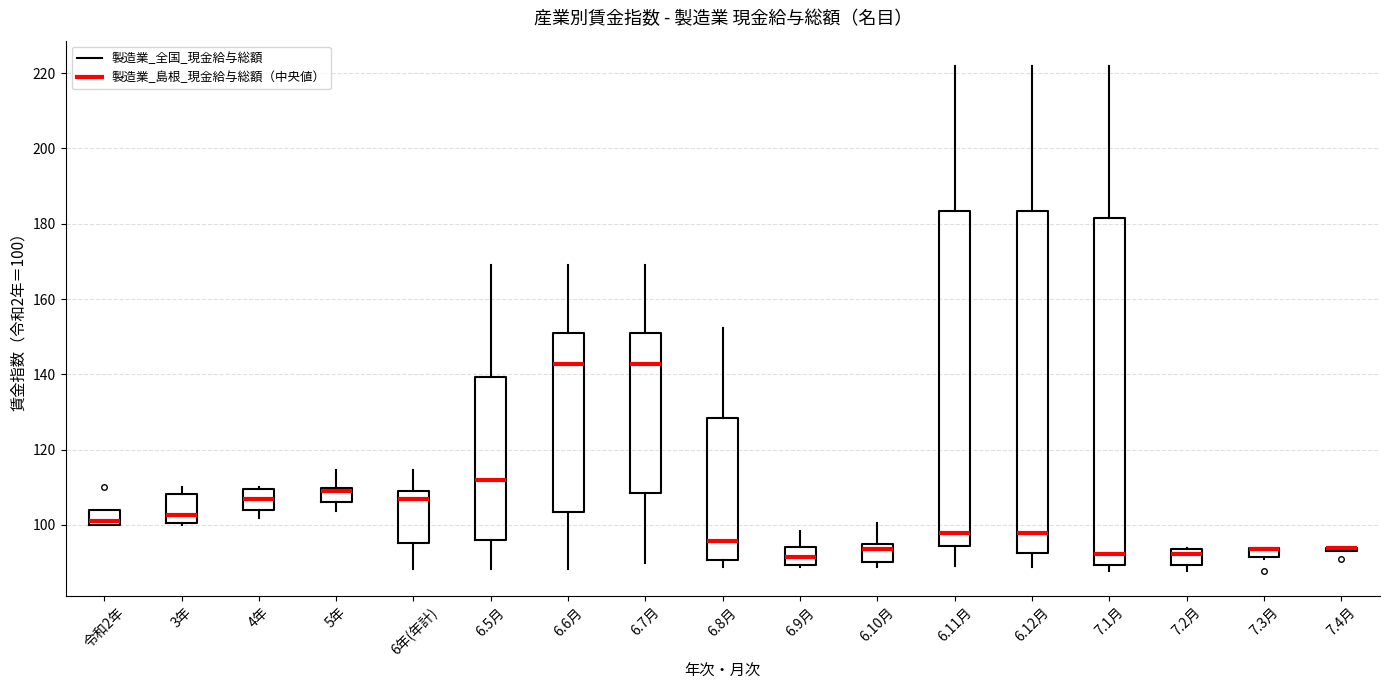

Where is the upper edge of the box for 4年 on the y-axis? The values are not printed on the chart, so give them approximately, as read against the axis.

110